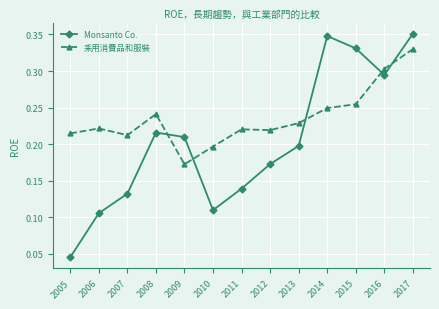

Count the number of data series in this chart.

2